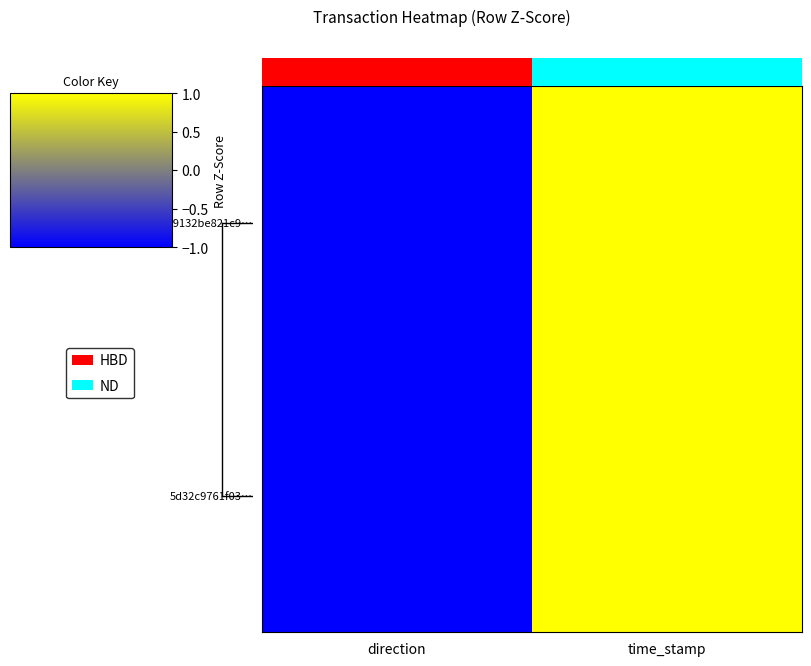

How many data points in c9132be821c9… are less than 1?

1